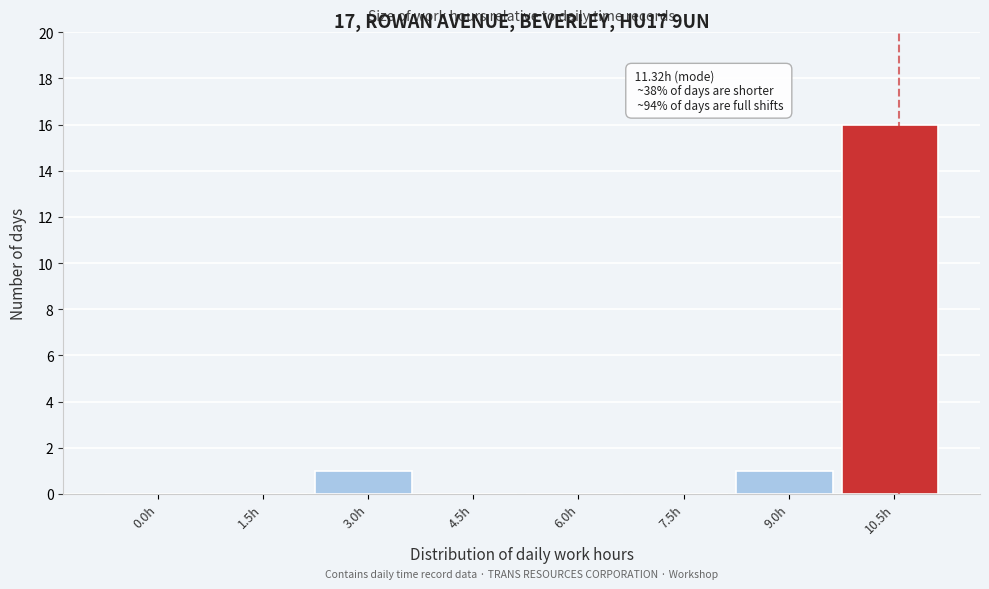

Reading left to right, what are all the values shown in this chart?

0.0h=0	1.5h=0	3.0h=1	4.5h=0	6.0h=0	7.5h=0	9.0h=1	10.5h=16